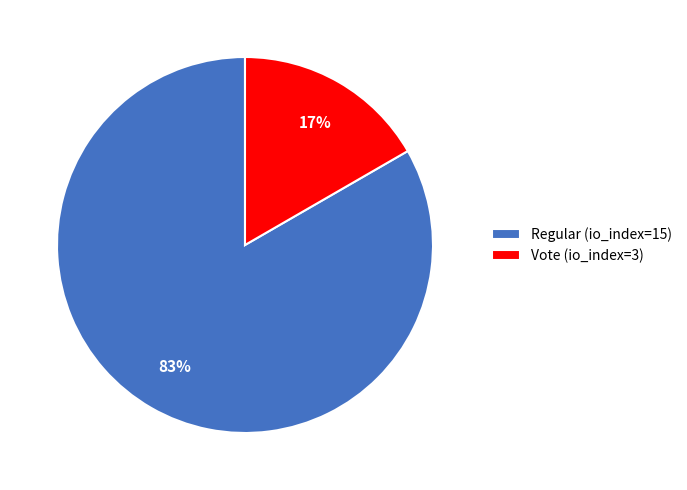

Which category has the smallest portion of the pie?

Vote (io_index=3)